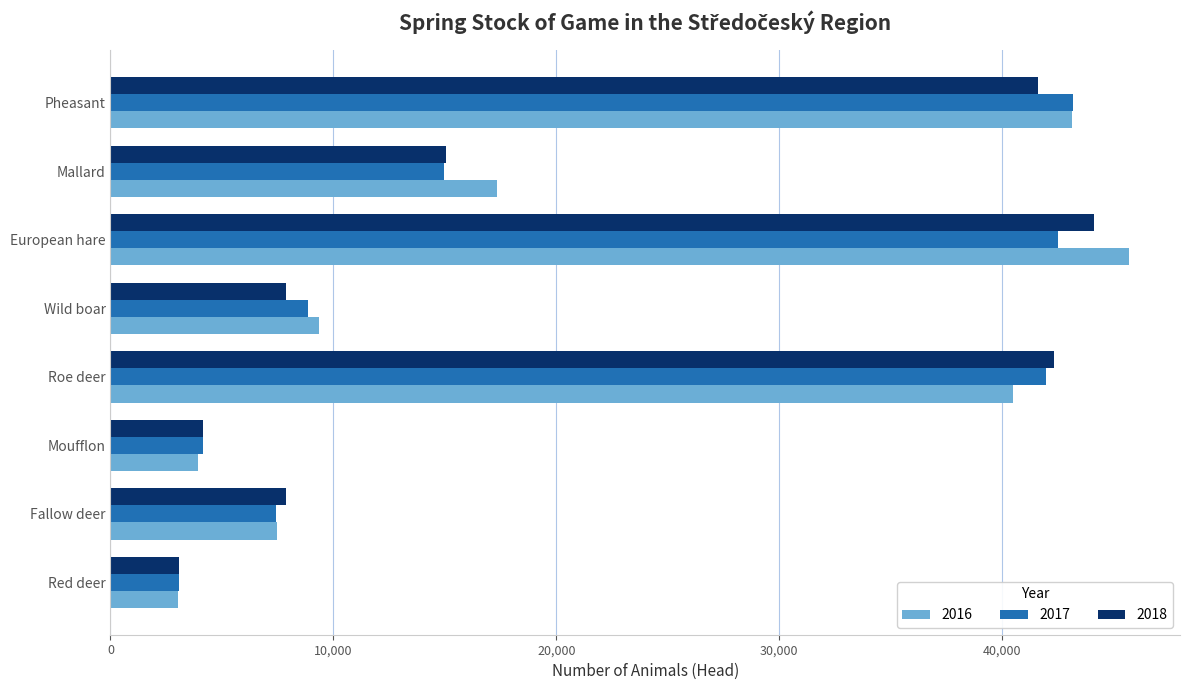

What is the difference between the maximum and minimum values in the 2016 series?

42652